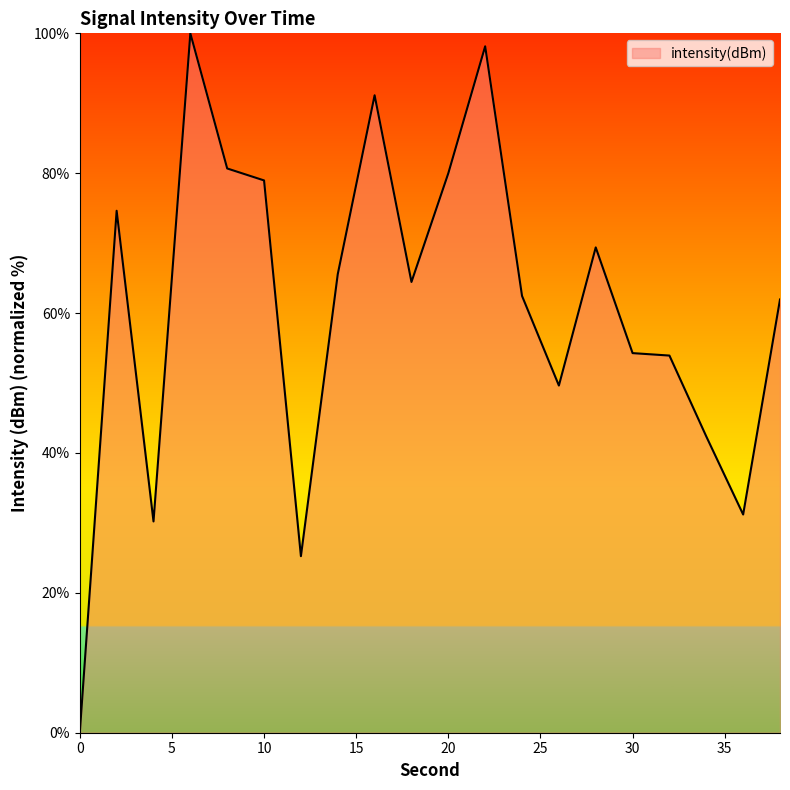

What is the difference between the maximum and minimum values?

100.0